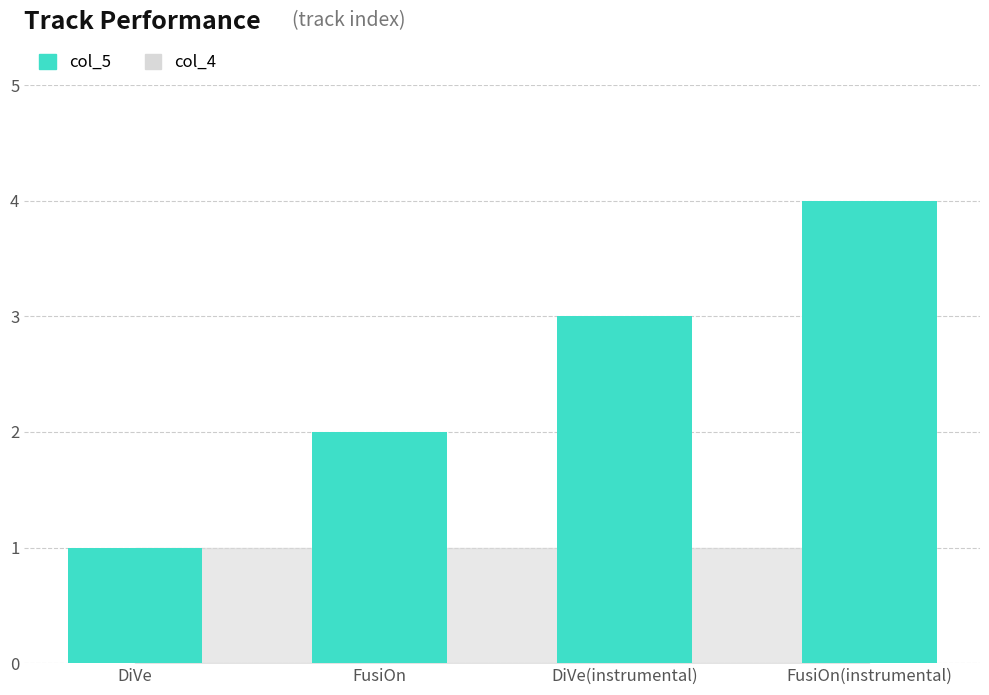

Reading right to left, extract all data points from this chart.

4	3	2	1